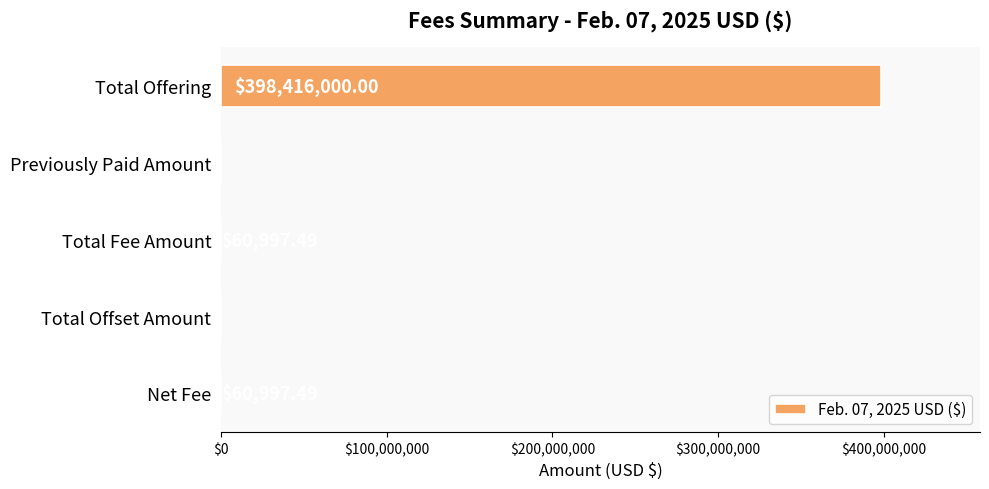

Which label corresponds to the largest value in the chart?

Total Offering